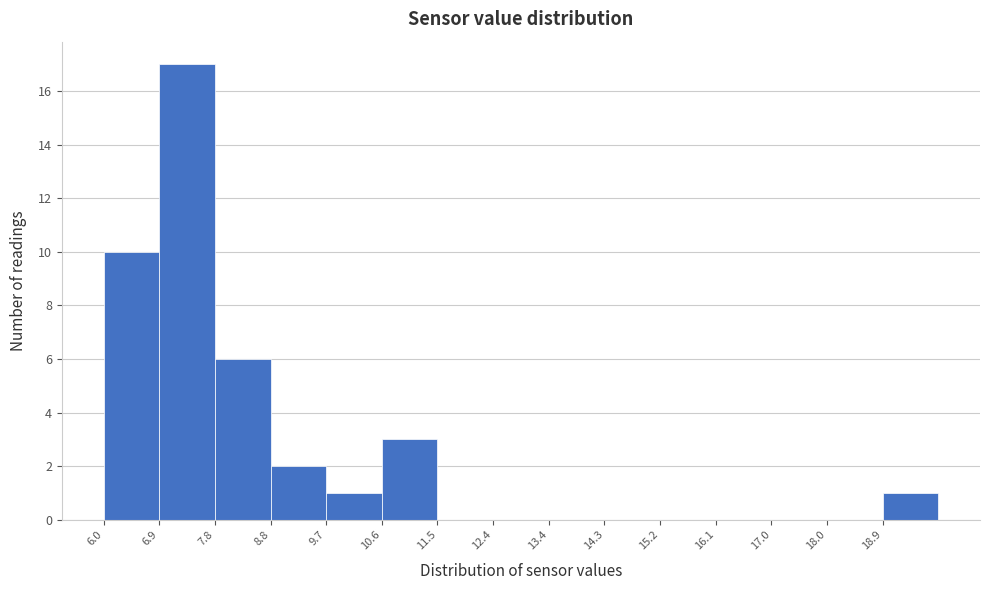

Reading left to right, transcribe this chart: for each bar, give the range it covers on the x-axis and its height. Neither the bar edges nor the heights are printed on the chart, so give them approximately, as read against the axes.

6.00 to 6.92: 10
6.92 to 7.84: 17
7.84 to 8.76: 6
8.76 to 9.68: 2
9.68 to 10.60: 1
10.60 to 11.52: 3
11.52 to 12.44: 0
12.44 to 13.36: 0
13.36 to 14.28: 0
14.28 to 15.20: 0
15.20 to 16.12: 0
16.12 to 17.04: 0
17.04 to 17.96: 0
17.96 to 18.88: 0
18.88 to 19.80: 1